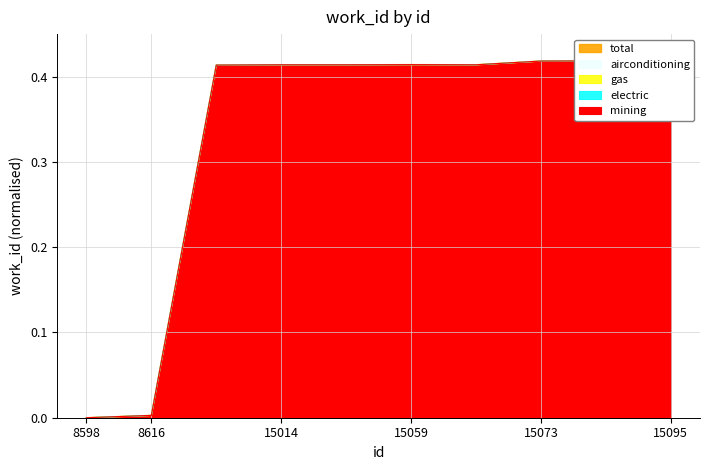

The value of electric at 15014 is 0.4. True or false?

True